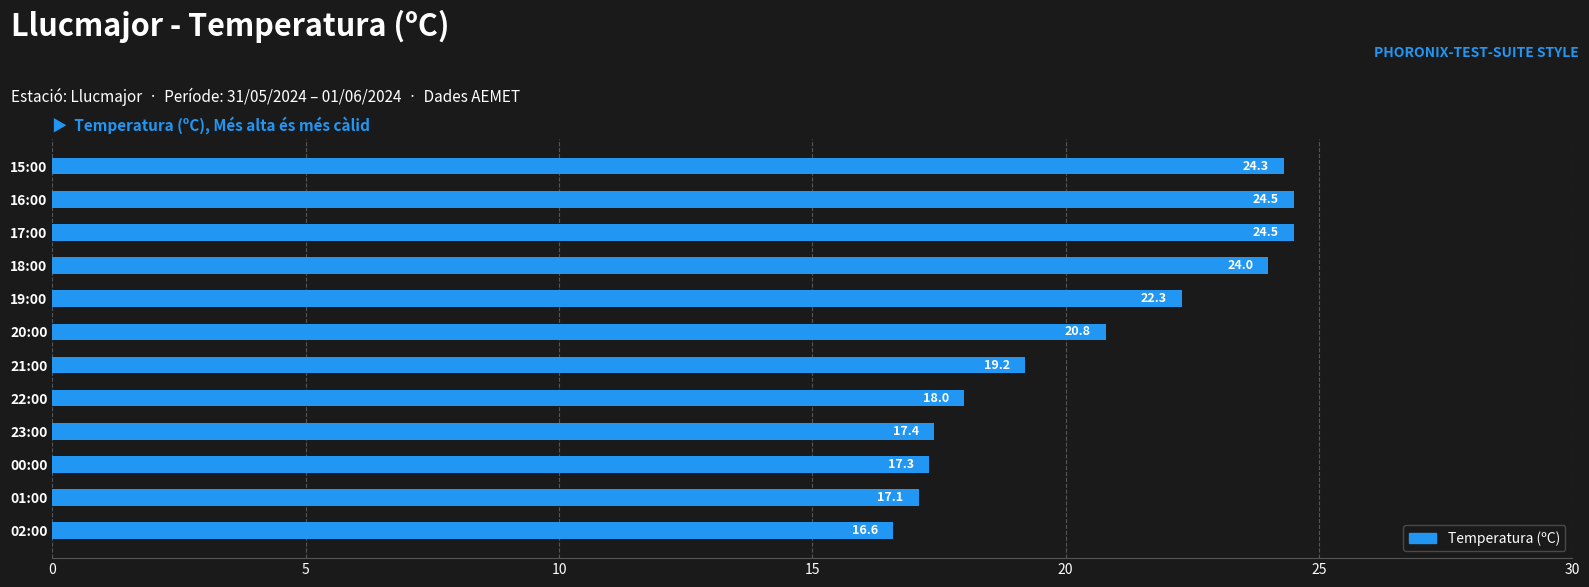

What is the minimum value shown in the chart?

16.6